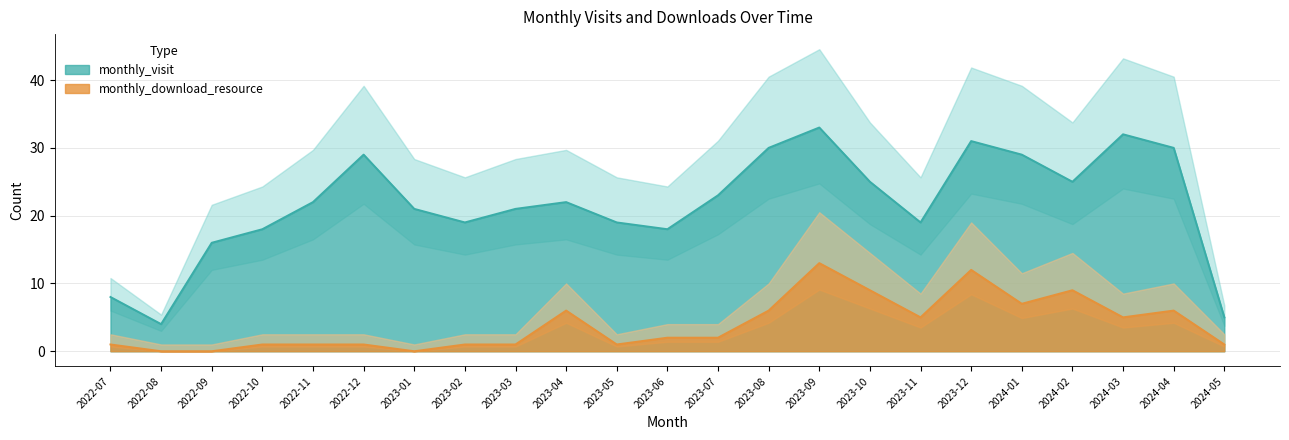

What is the difference between the second highest and minimum values in the monthly_visit series?

28